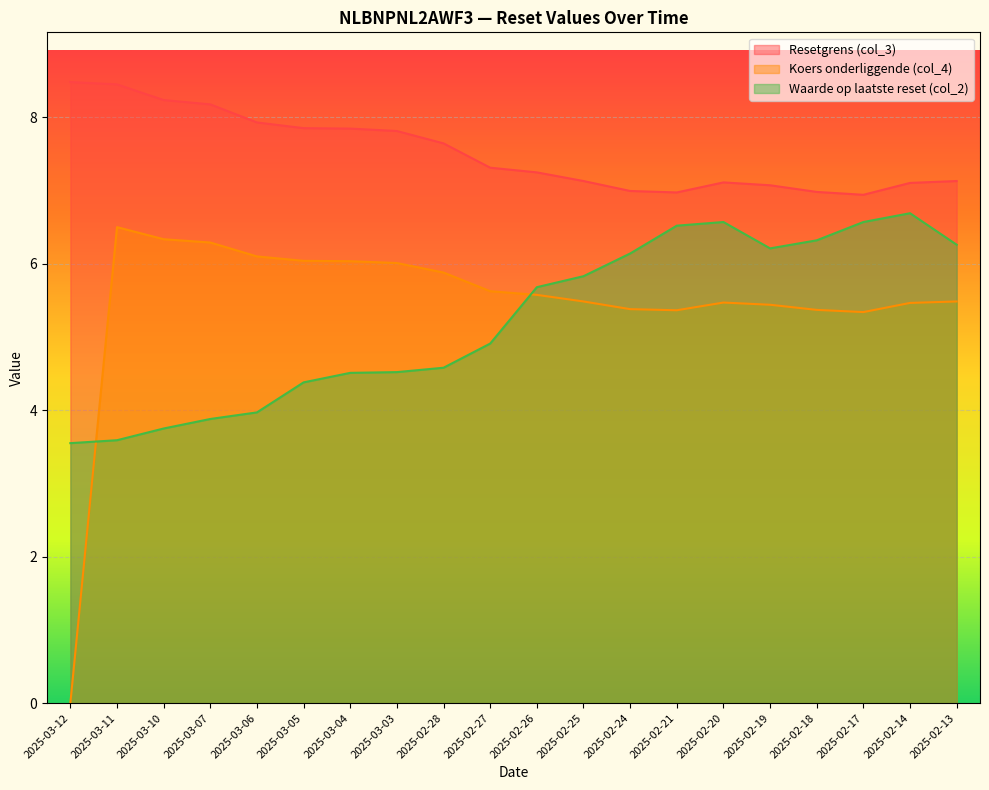

Between 2025-02-21 and 2025-02-18, which is larger?

2025-02-18